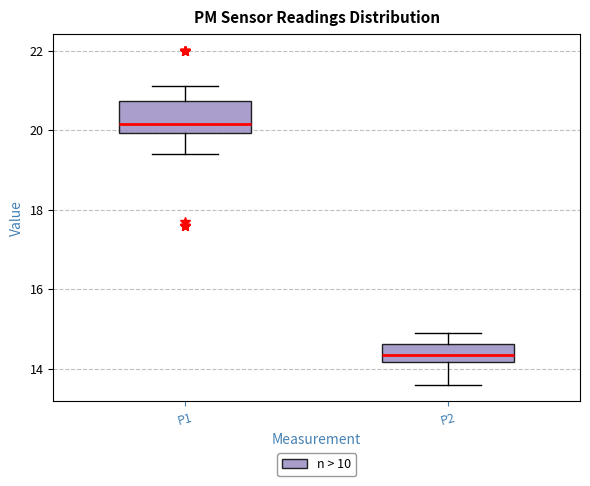

Reading left to right, read every box against the y-axis: the position of its median line, the range the box covers, and the ends of its whiskers. The values are not printed on the chart, so give them approximately, as read against the axis.

P1: median 20.2, box 20.0 to 20.8, whiskers 19.4 to 21.2
P2: median 14.4, box 14.2 to 14.6, whiskers 13.6 to 15.0